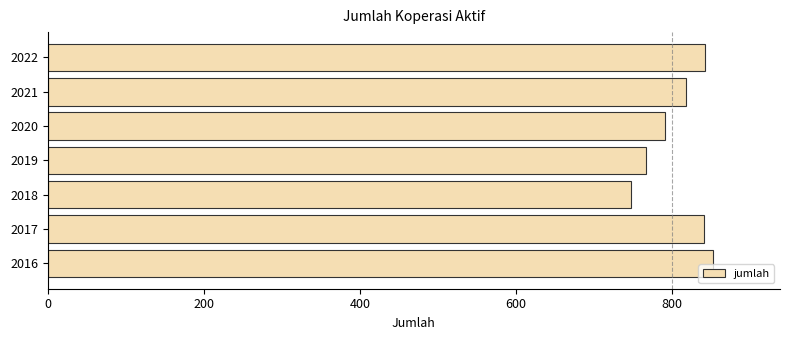

How many data points does each series have?

7